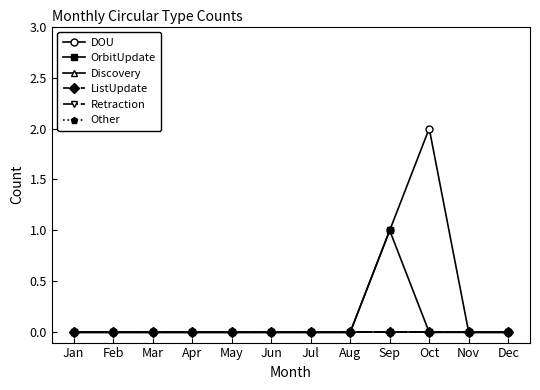

Reading left to right, list all the values displayed in this chart.

DOU: Jan=0	Feb=0	Mar=0	Apr=0	May=0	Jun=0	Jul=0	Aug=0	Sep=1	Oct=2	Nov=0	Dec=0
OrbitUpdate: Jan=0	Feb=0	Mar=0	Apr=0	May=0	Jun=0	Jul=0	Aug=0	Sep=1	Oct=0	Nov=0	Dec=0
Discovery: Jan=0	Feb=0	Mar=0	Apr=0	May=0	Jun=0	Jul=0	Aug=0	Sep=0	Oct=0	Nov=0	Dec=0
ListUpdate: Jan=0	Feb=0	Mar=0	Apr=0	May=0	Jun=0	Jul=0	Aug=0	Sep=0	Oct=0	Nov=0	Dec=0
Retraction: Jan=0	Feb=0	Mar=0	Apr=0	May=0	Jun=0	Jul=0	Aug=0	Sep=0	Oct=0	Nov=0	Dec=0
Other: Jan=0	Feb=0	Mar=0	Apr=0	May=0	Jun=0	Jul=0	Aug=0	Sep=0	Oct=0	Nov=0	Dec=0